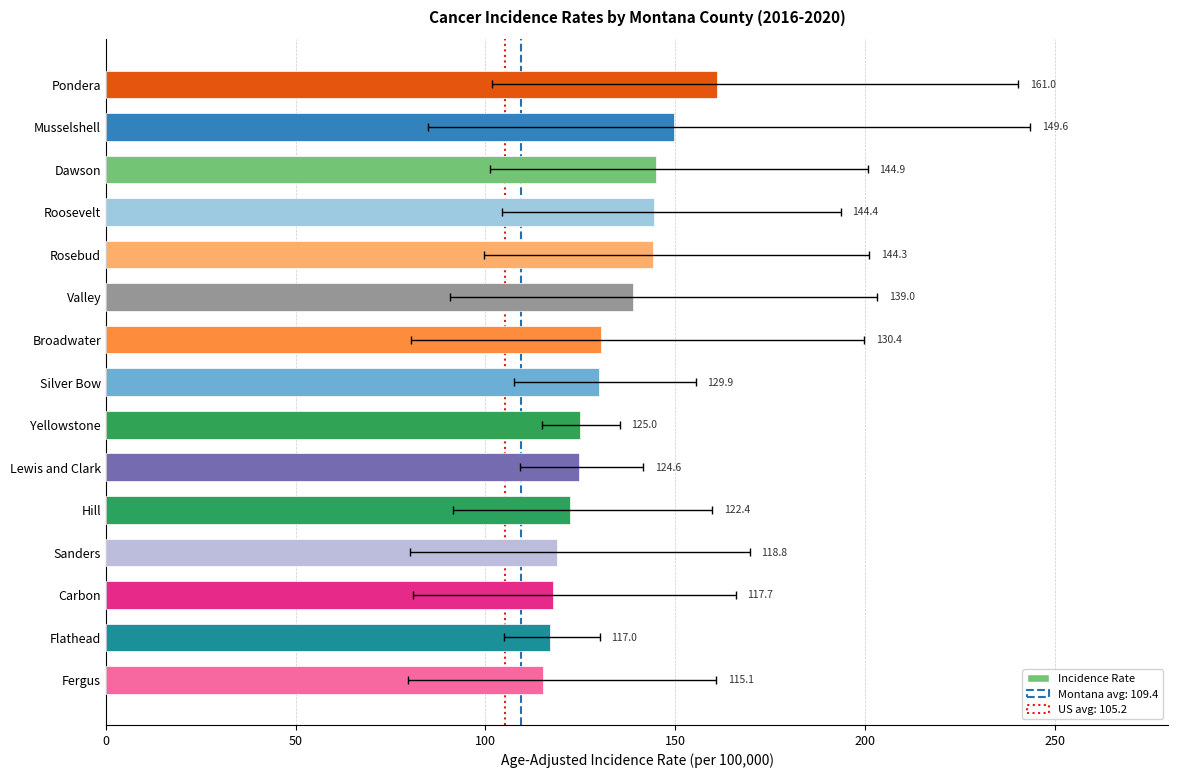

Reading left to right, transcribe all the data shown in this chart.

161.0	149.6	144.9	144.4	144.3	139.0	130.4	129.9	125.0	124.6	122.4	118.8	117.7	117.0	115.1